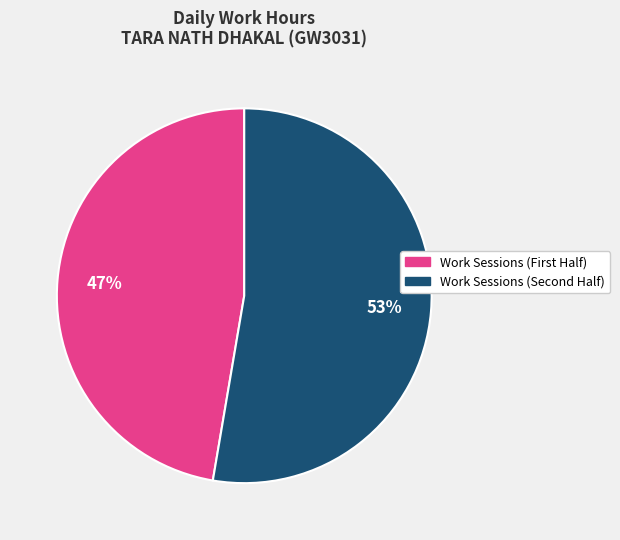

To the nearest percent, what is the average slice percentage?

50%